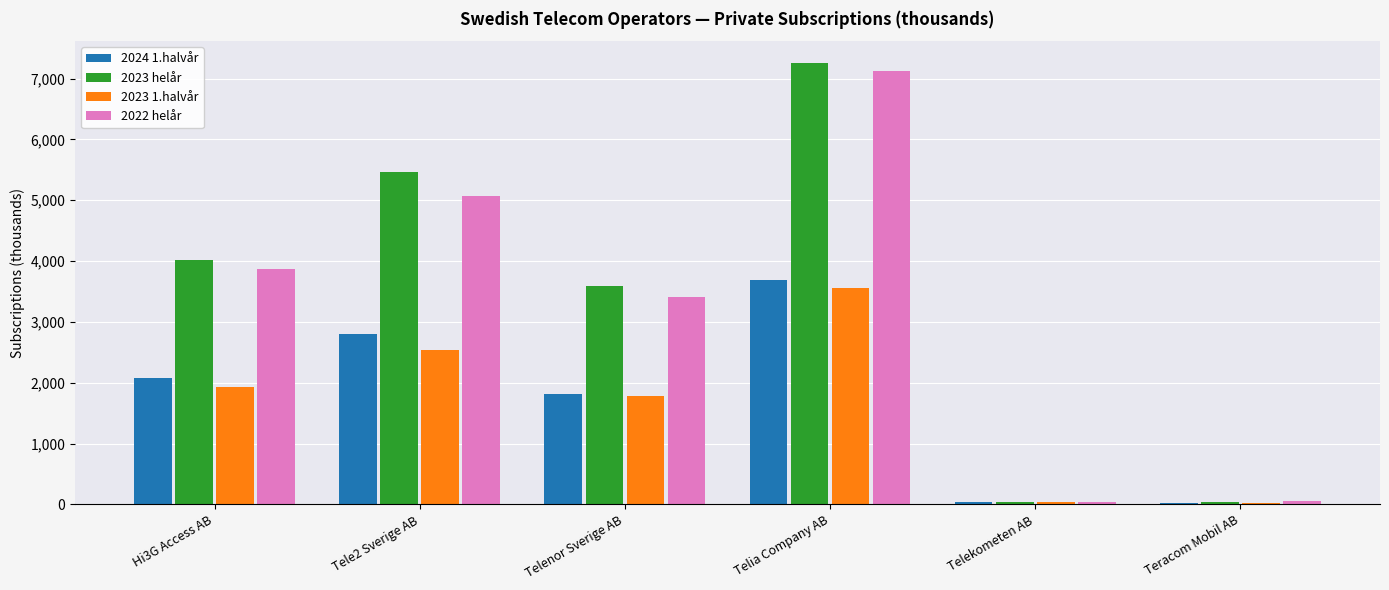

Between Hi3G Access AB and Telia Company AB, which series saw the biggest shift?

2022 helår